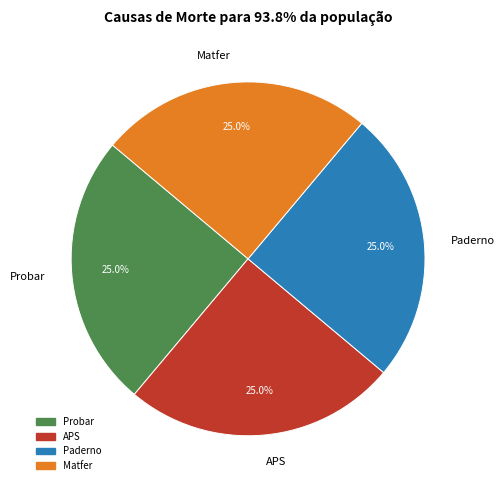

True or false: Paderno accounts for 37% of the total.

False